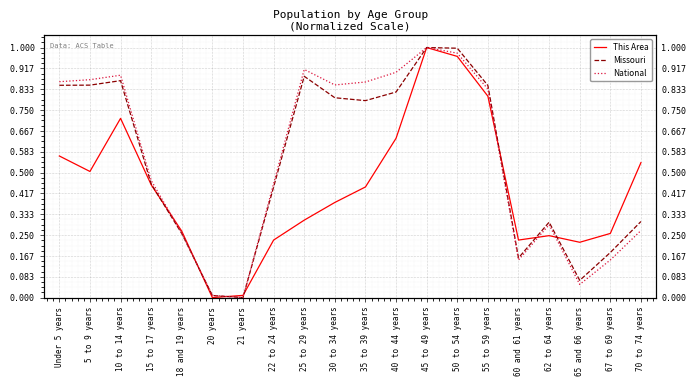

How many interior local peaks does the Missouri series have?

4